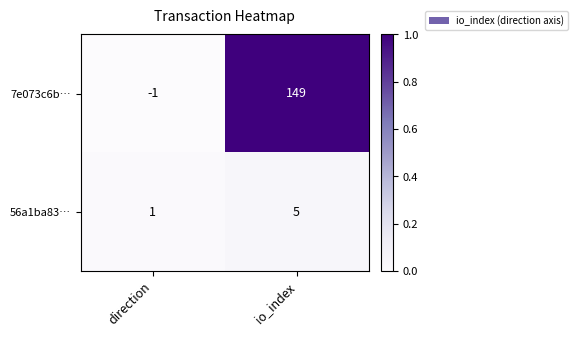

Reading left to right, transcribe all the data shown in this chart.

7e073c6b…: -1	149
56a1ba83…: 1	5